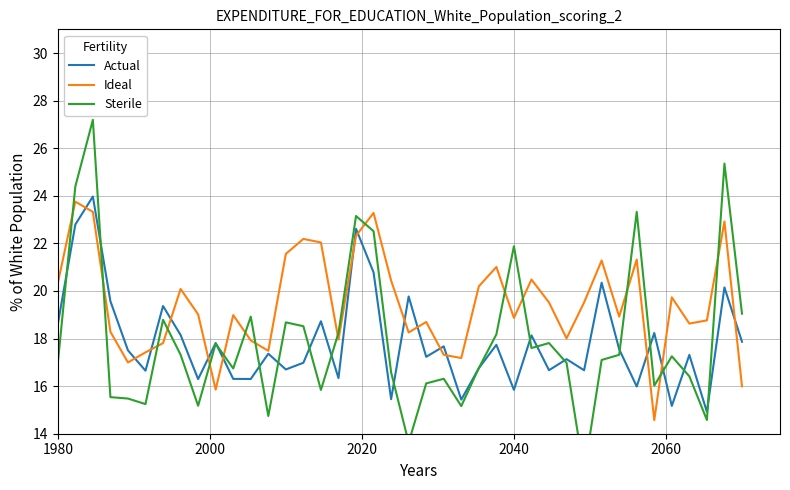

What is the lowest value of the Actual series?

14.9